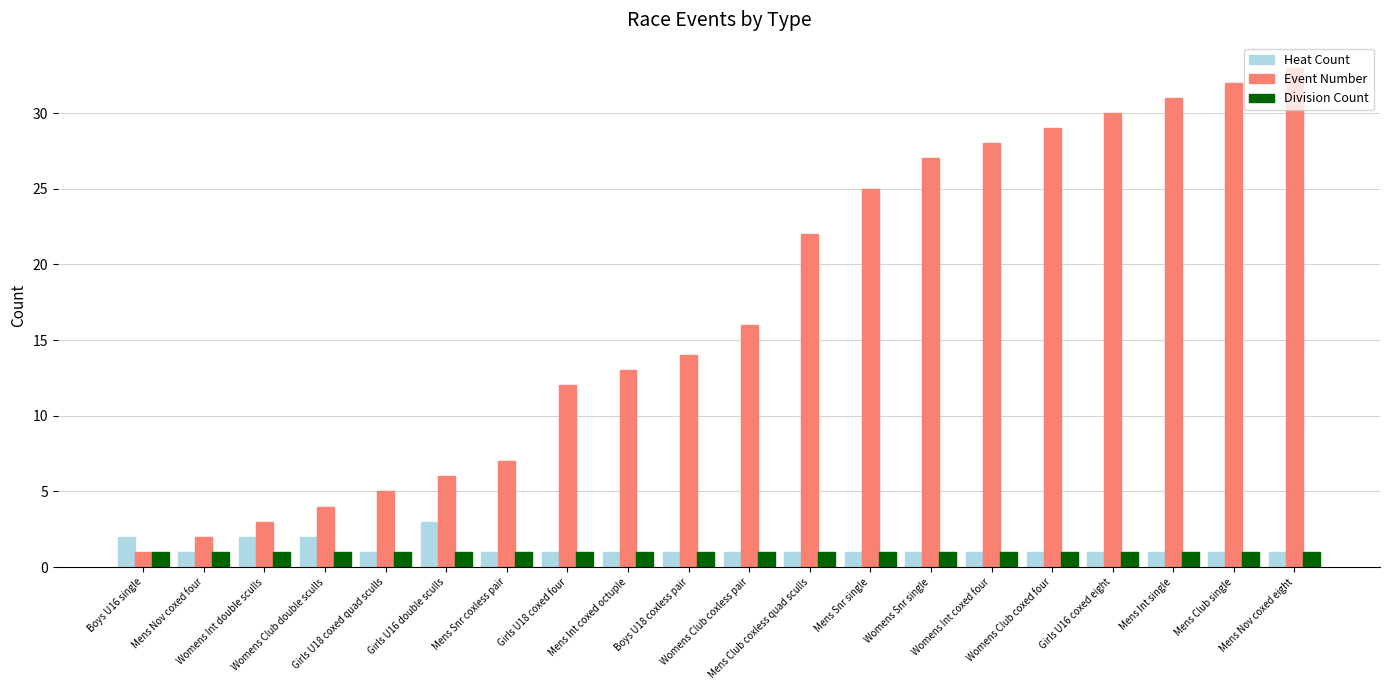

What is the maximum value shown in the chart?

33